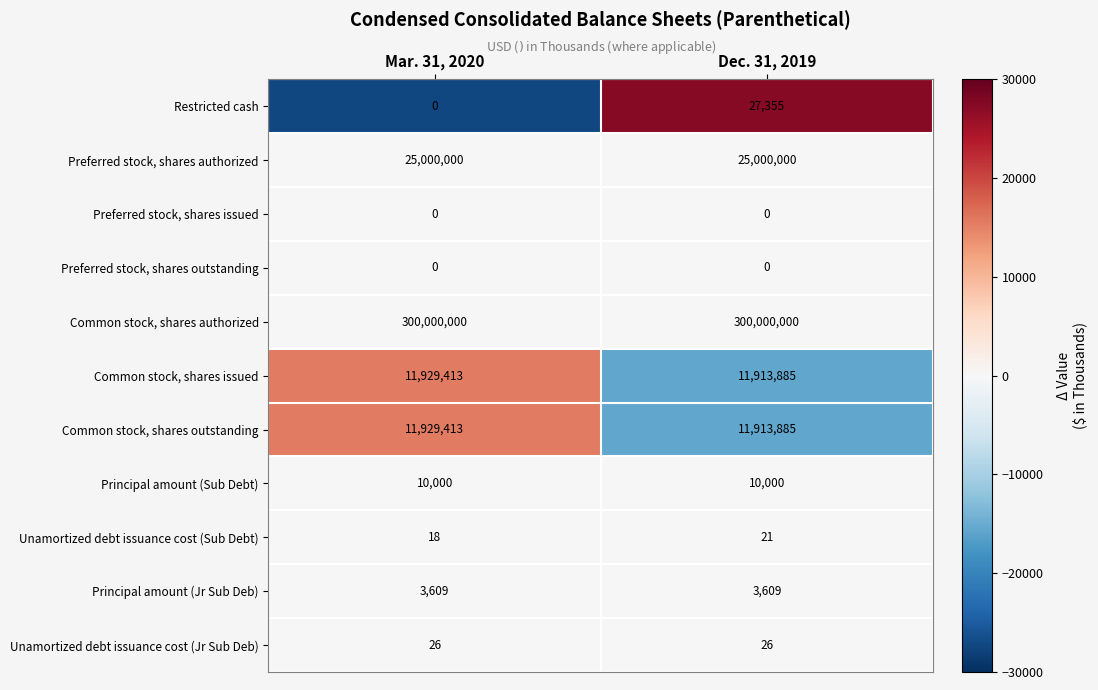

Which category has the lowest value in the Common stock, shares issued series?

Dec. 31, 2019